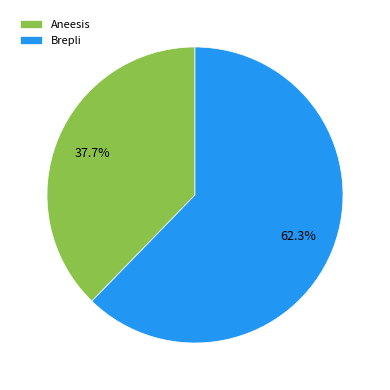

What percentage is NOT represented by Aneesis?

62.3%